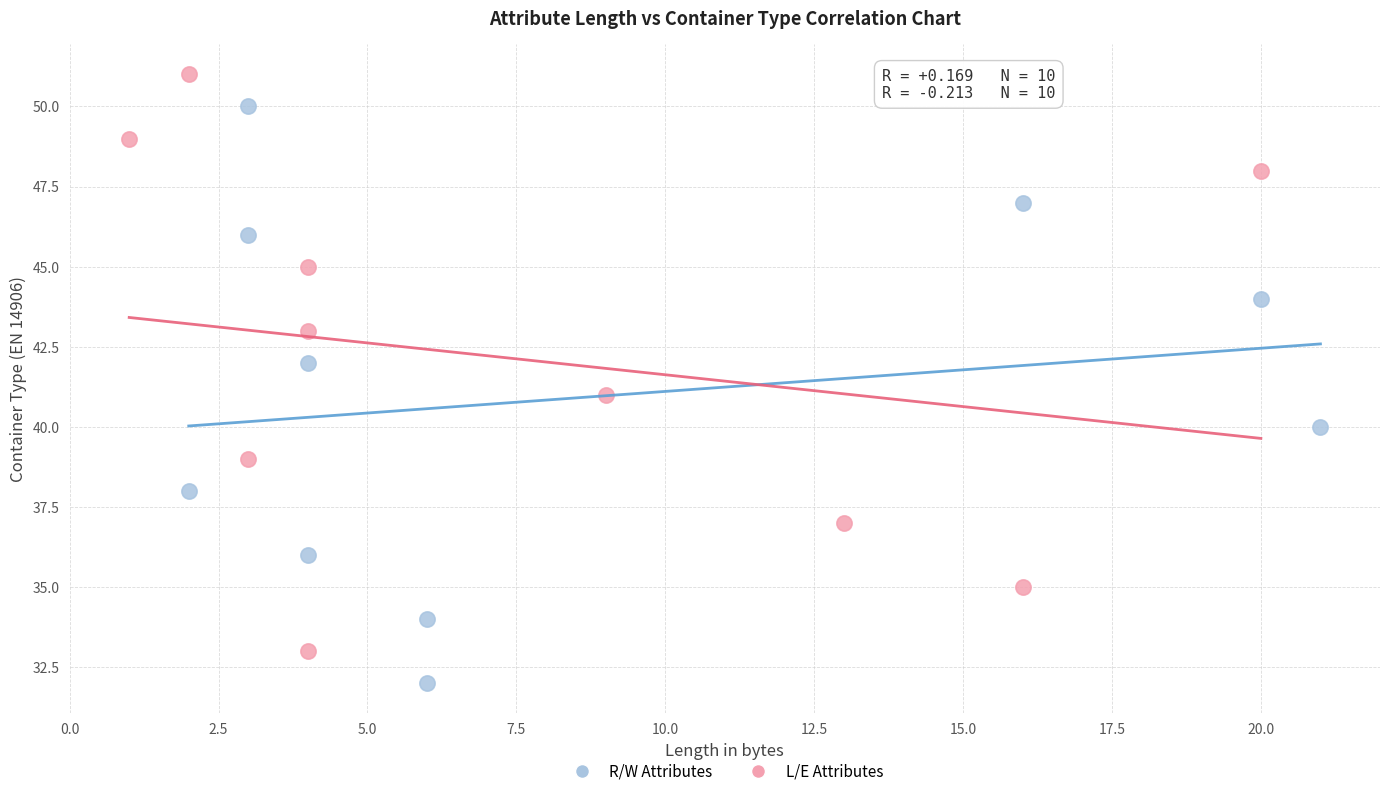

Which series reaches the maximum Y coordinate?

L/E Attributes